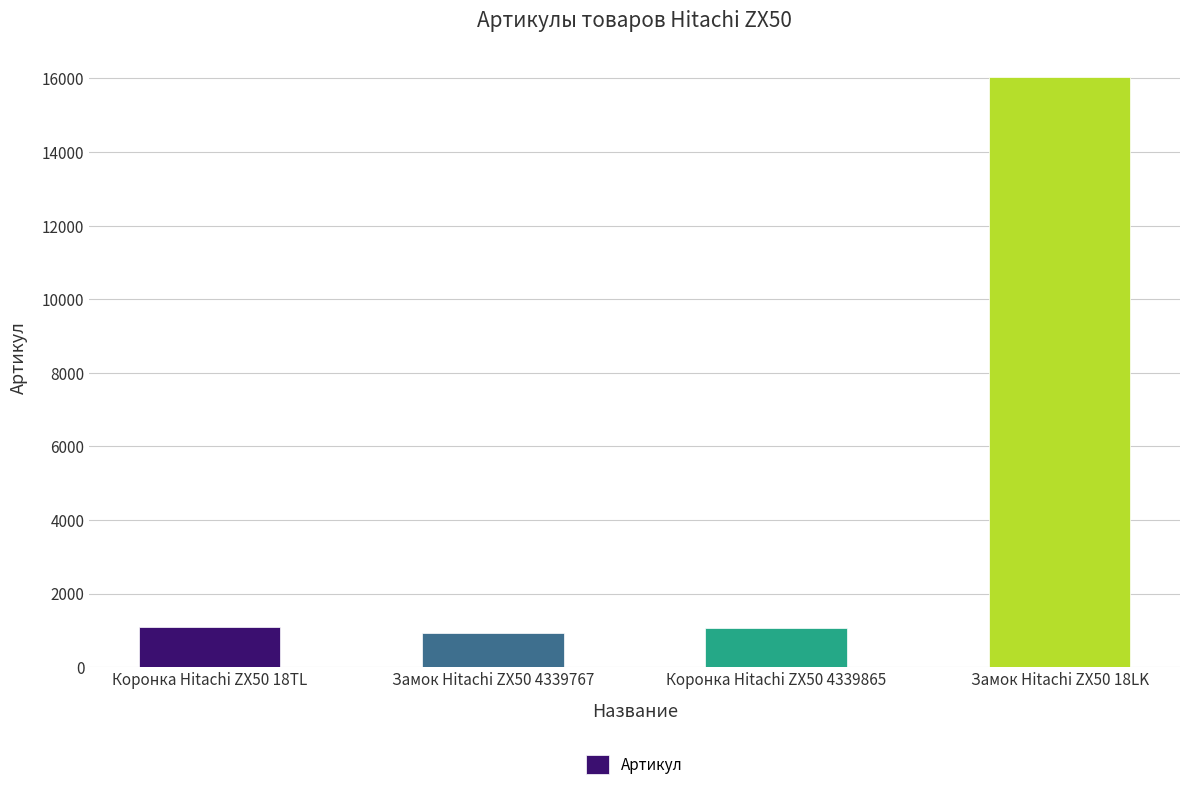

What position from the right is Замок Hitachi ZX50 18LK?

1